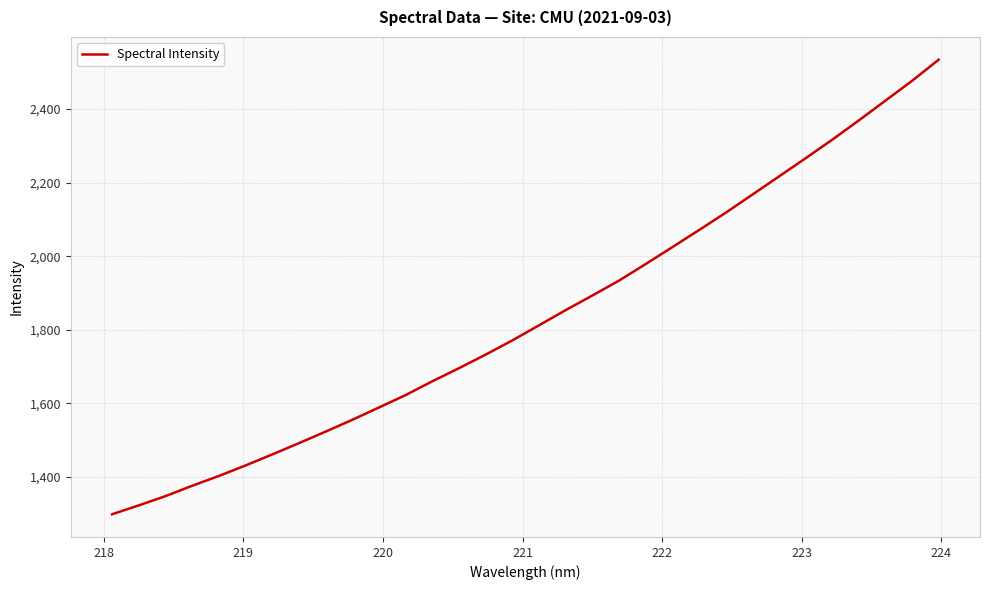

What is the minimum value shown in the chart?

1298.9